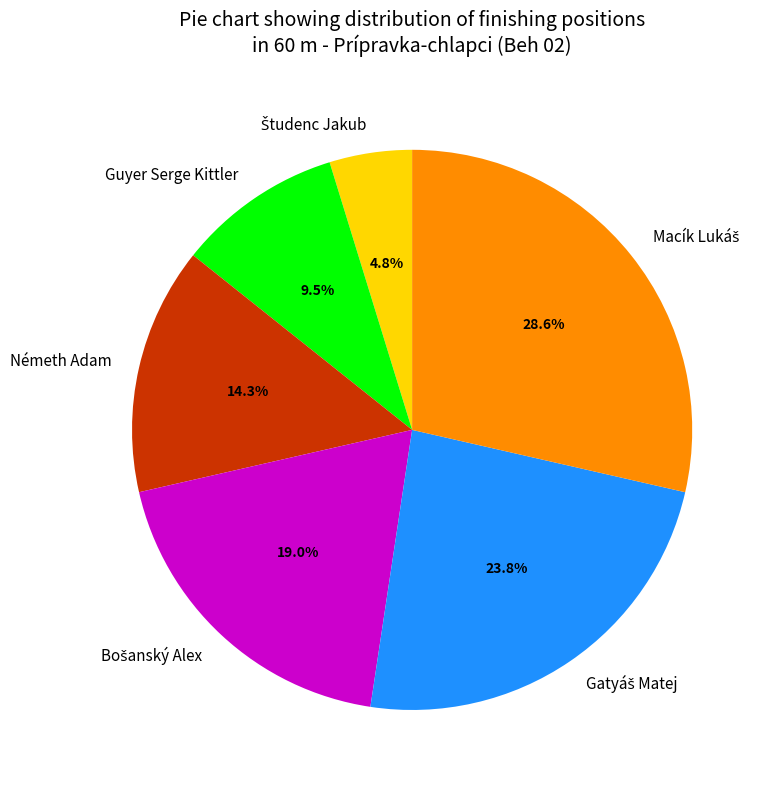

Approximately how many times larger is the value at Németh Adam compared to Guyer Serge Kittler?

1.5